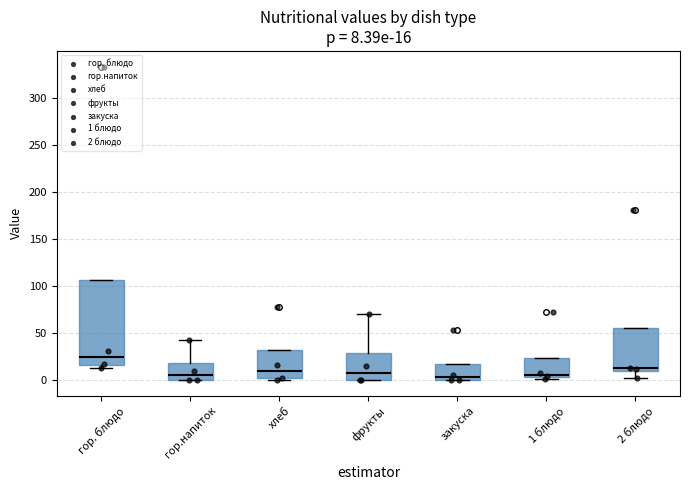

Which box has the highest median line?

гор. блюдо